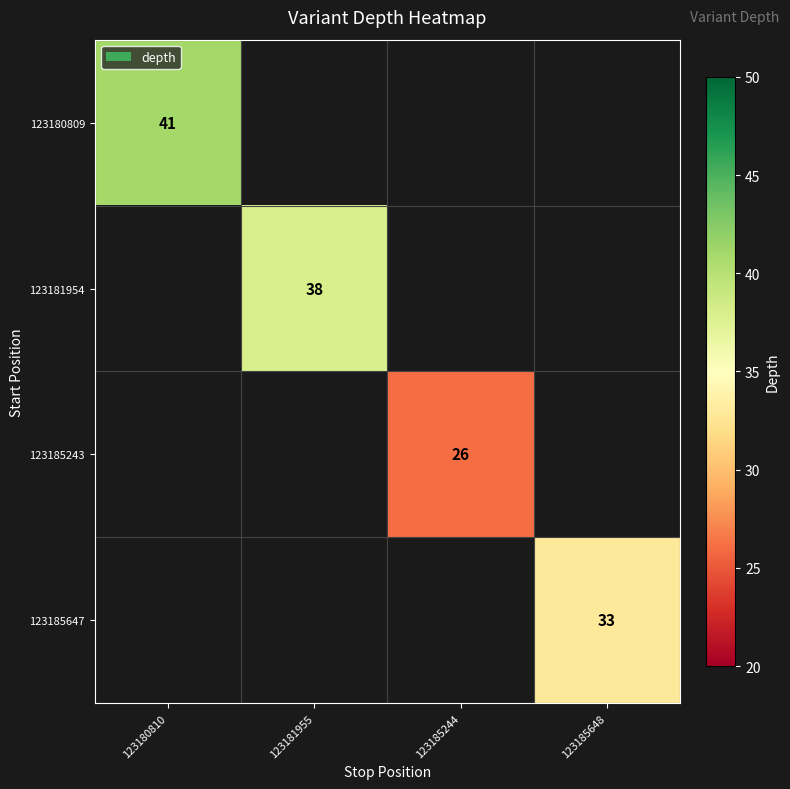

What is the minimum value shown in the chart?

26.0